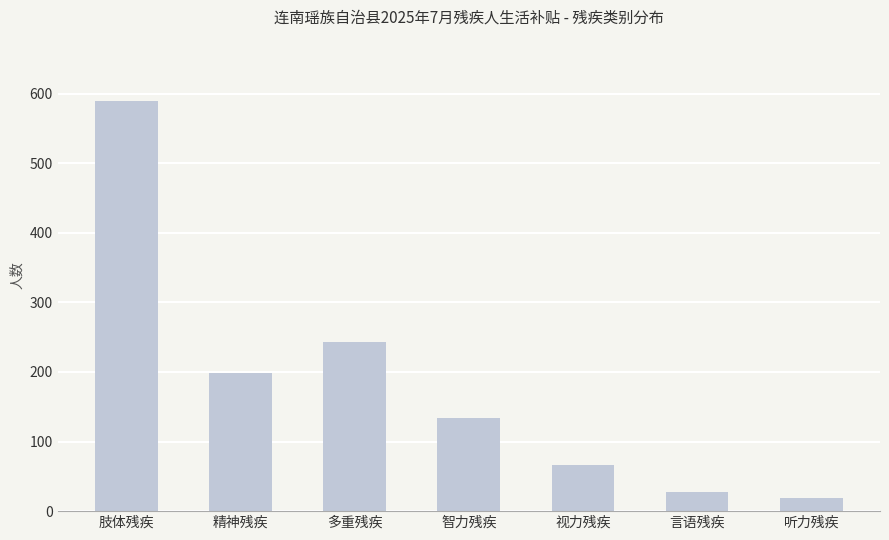

How many bars are there in total?

7